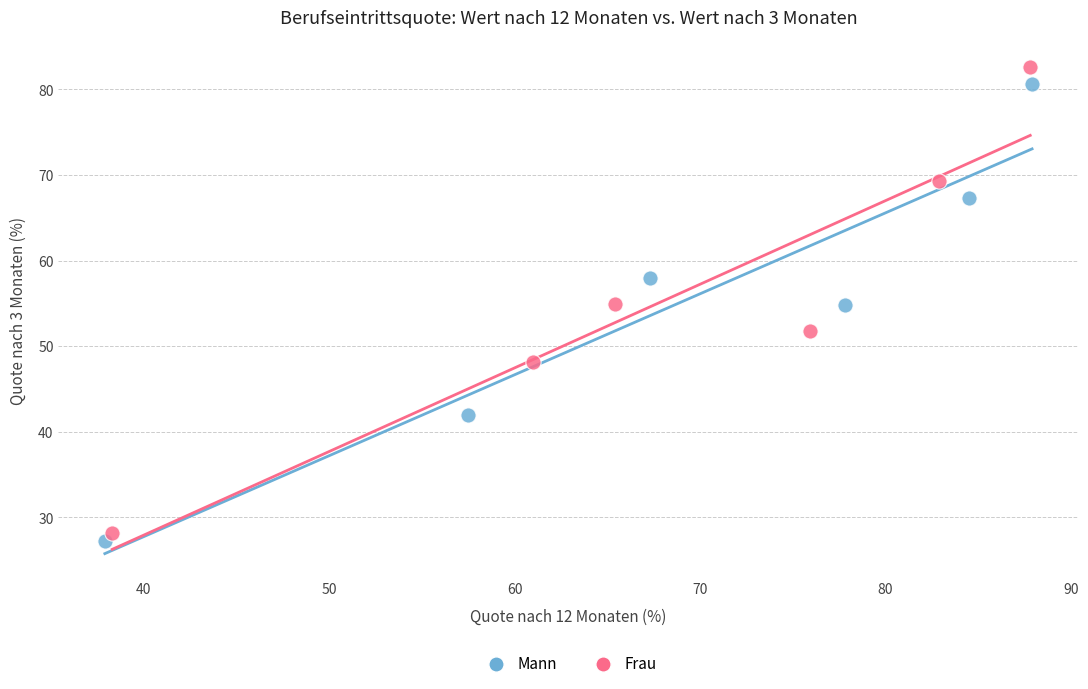

Which series has the largest Y range (max minus min)?

Frau